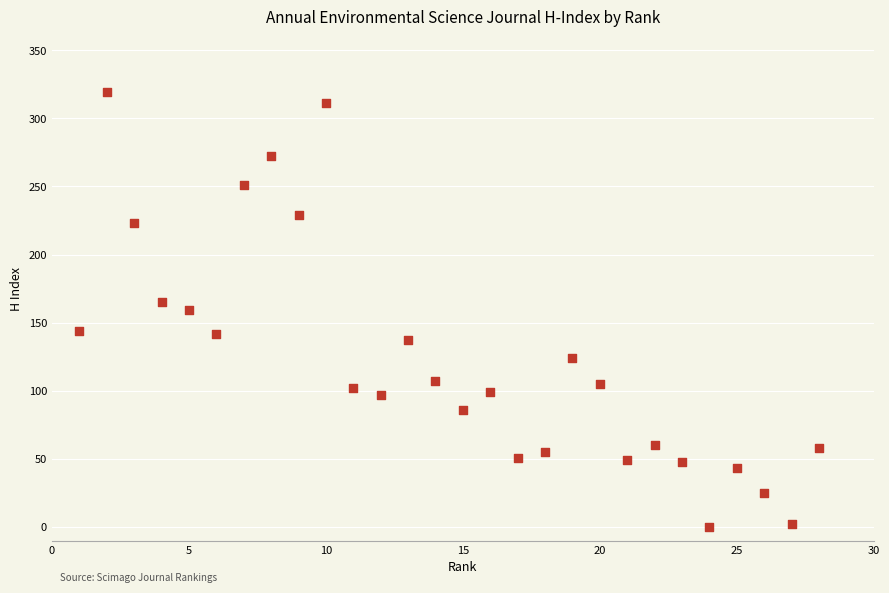

What is the range of X values (max minus min)?

27